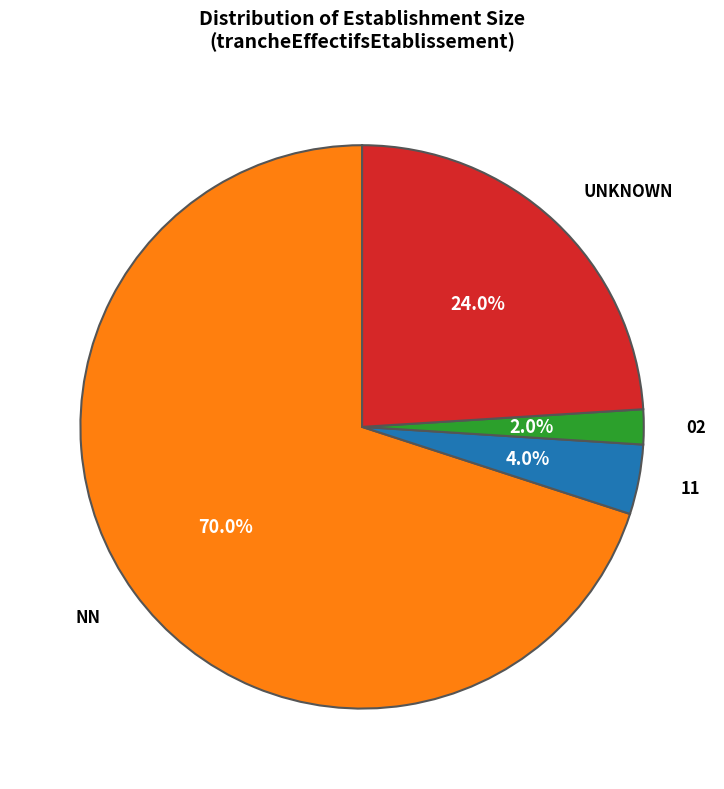

Is there a majority slice in this chart?

Yes